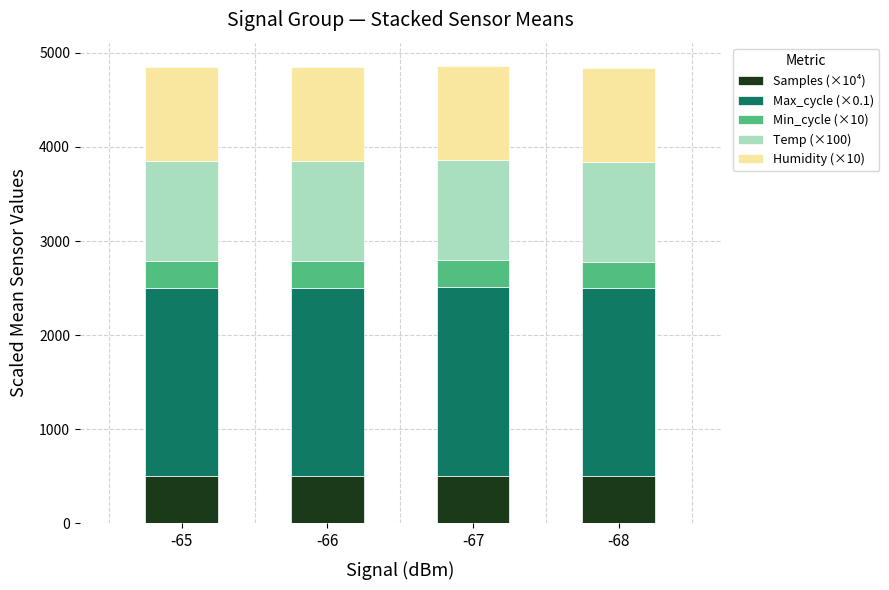

What is the highest value of the Samples (×10⁴) series?

507.4